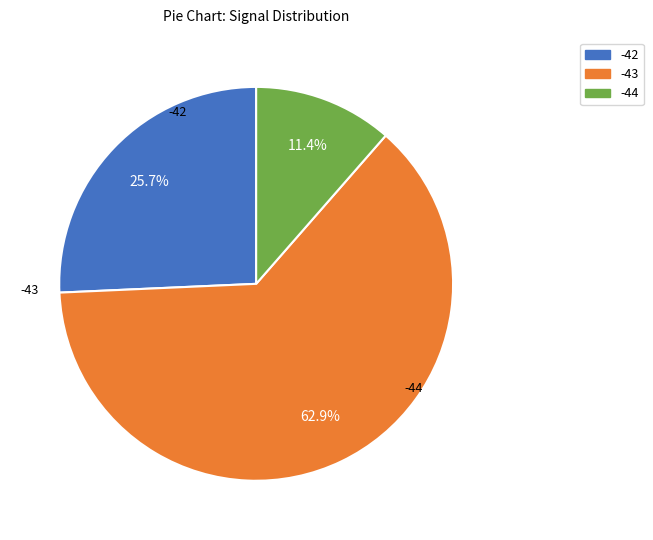

How many slices are in this pie chart?

3